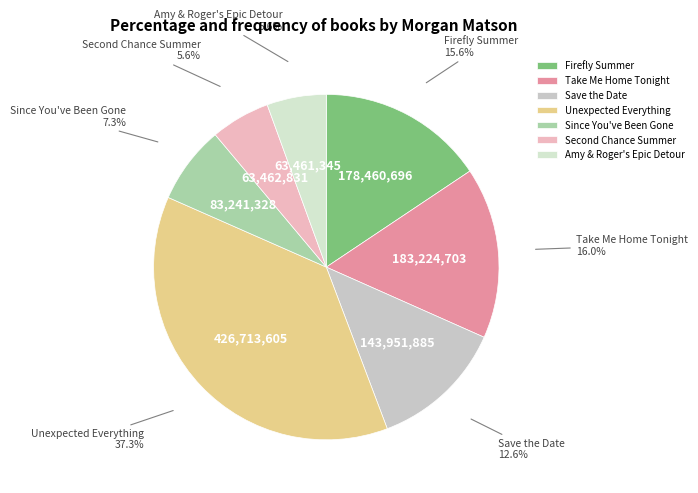

To the nearest percent, what portion does Save the Date represent?

13%